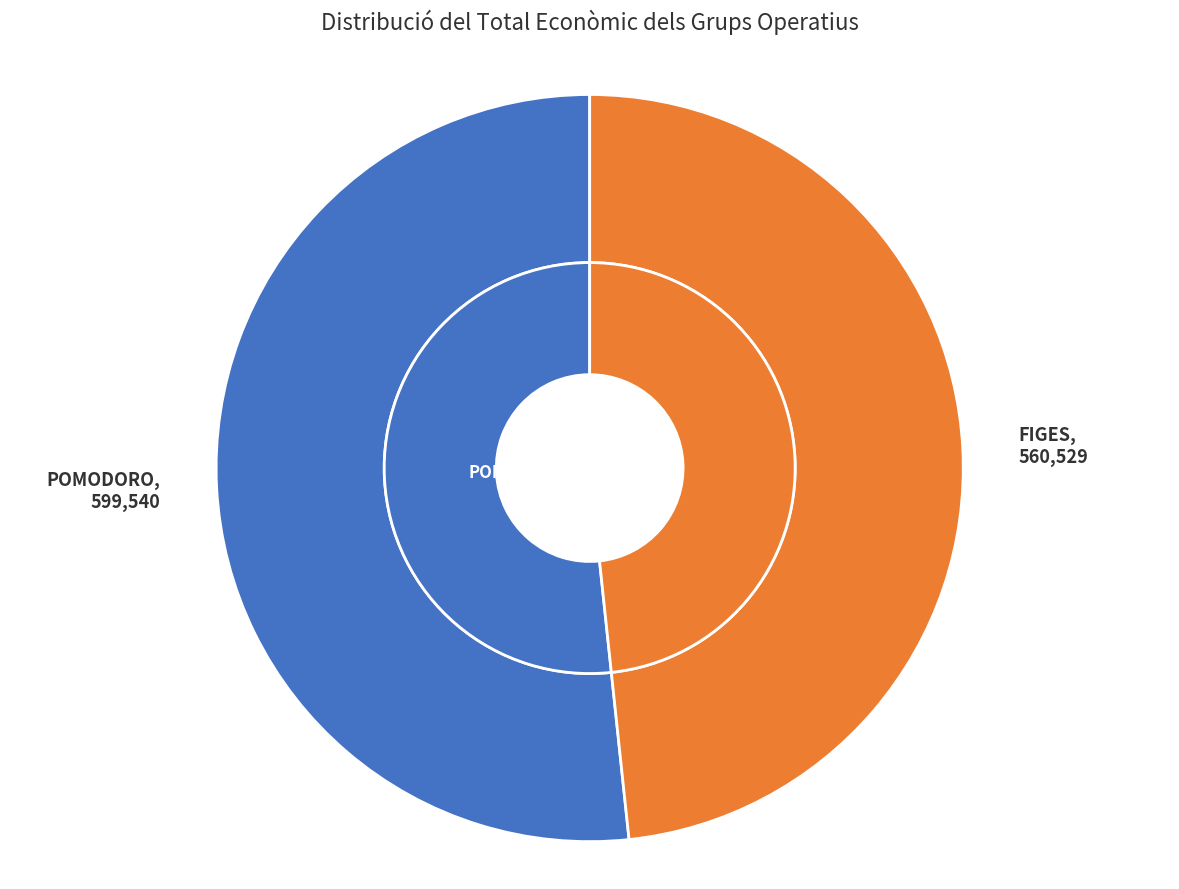

Which has a higher value, Grup Operatiu FIGES: Aplicació d'estratègies agronòmiques or Grup Operatiu POMODORO: Producció avançada de tomàquet?

Grup Operatiu POMODORO: Producció avançada de tomàquet